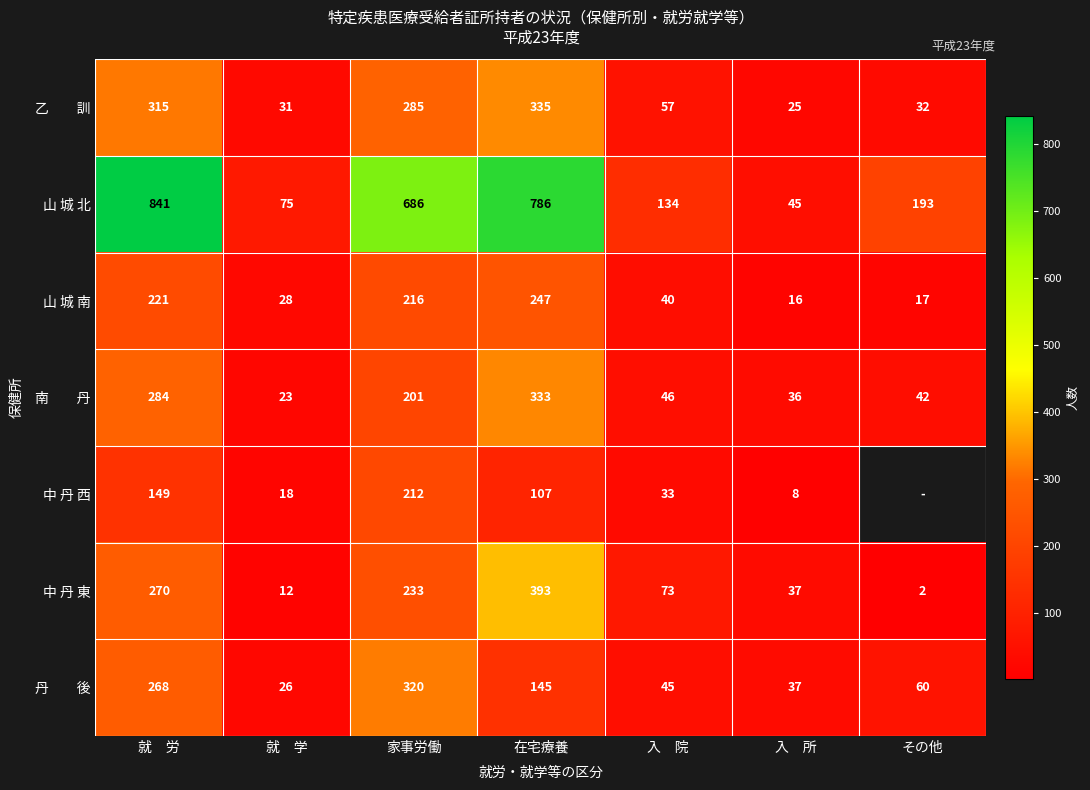

What value does the 中 丹 東 series have at 就　労, to the nearest 5?

270